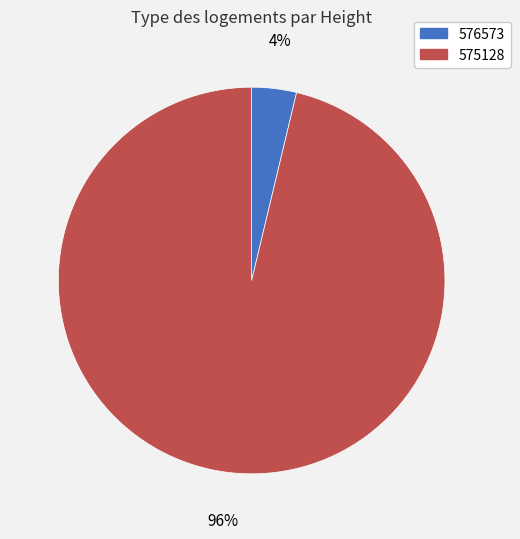

Between 576573 and 575128, which is larger?

575128